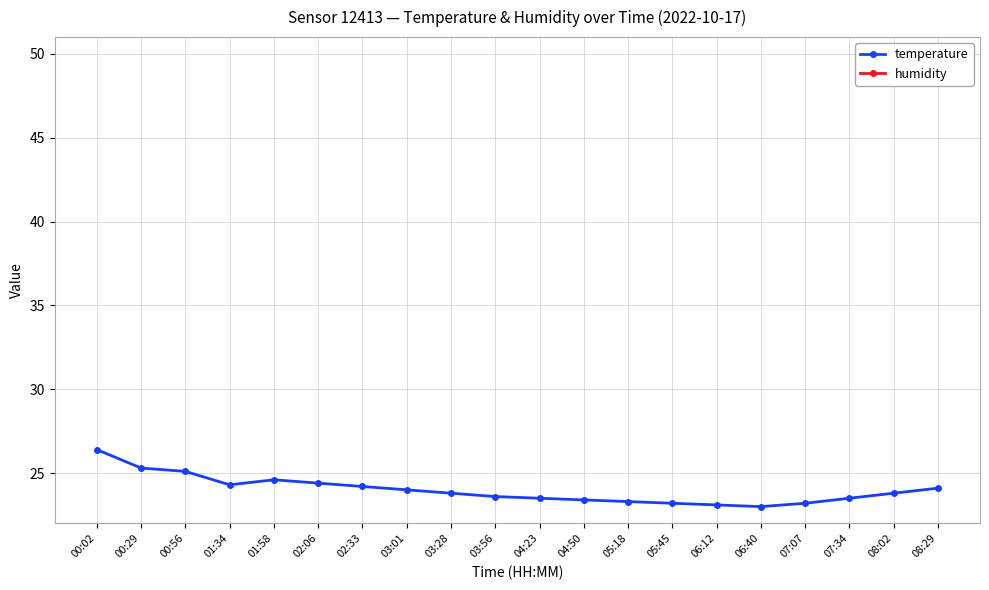

What is the spread (max minus min) of values at 03:56?

48.9